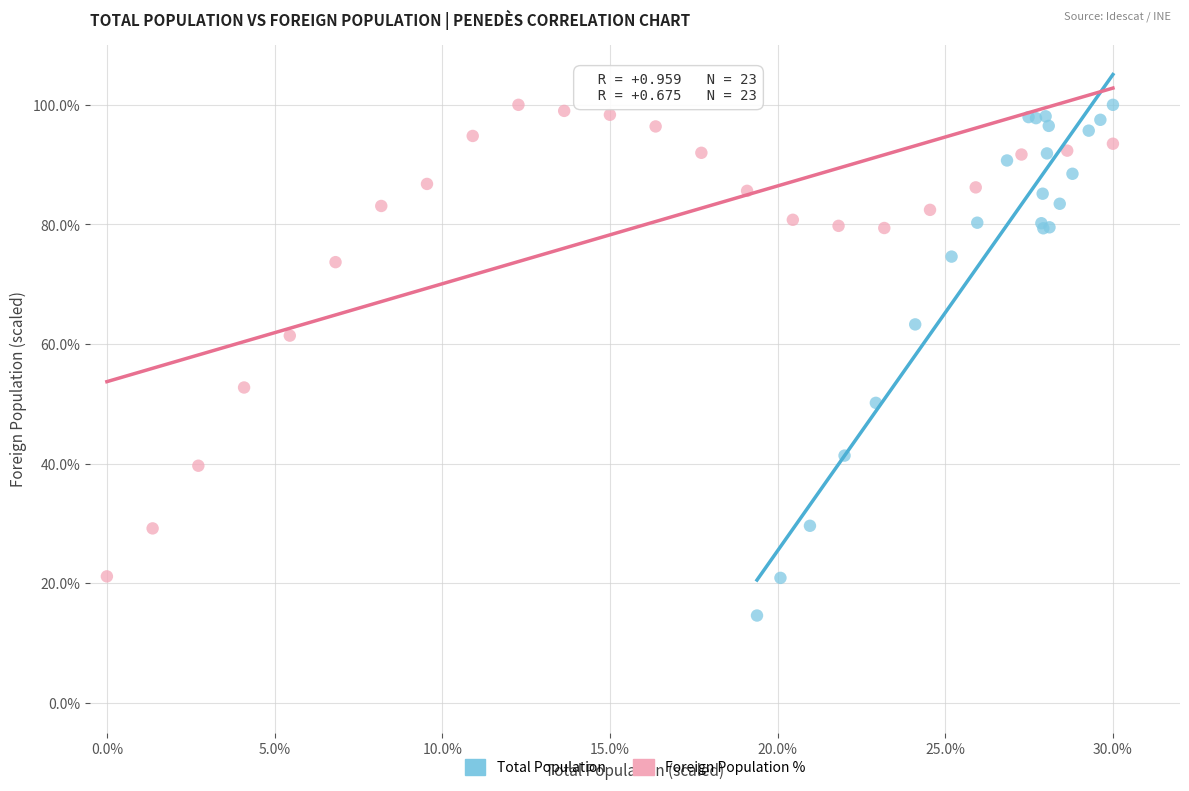

Which series reaches the minimum Y coordinate?

Total Population